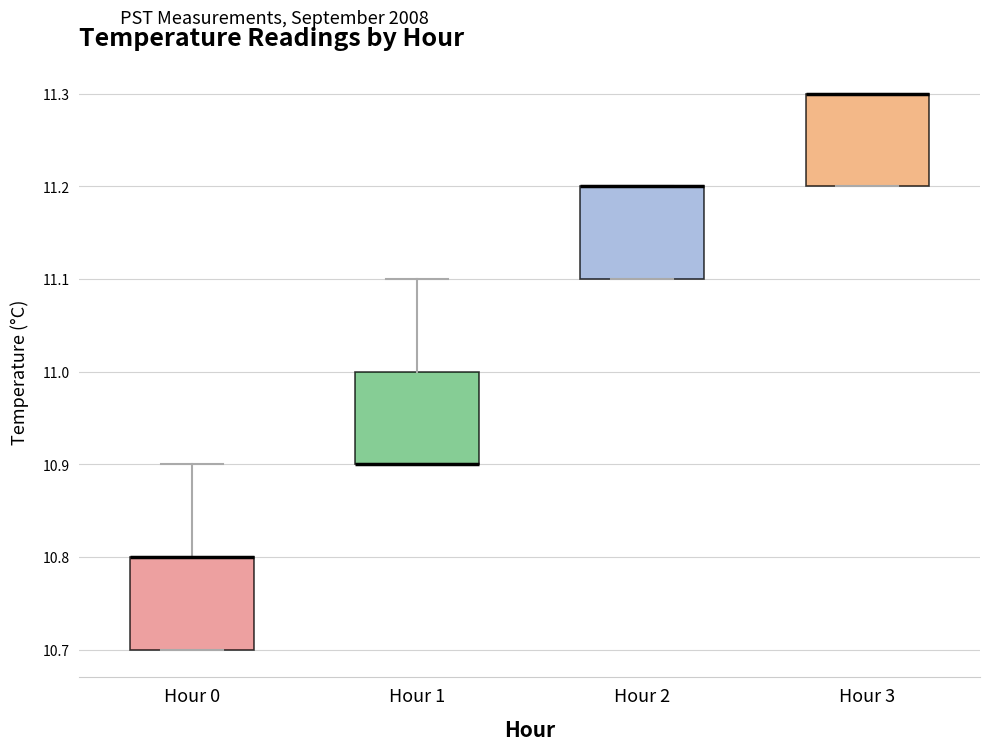

Reading left to right, read every box against the y-axis: the position of its median line, the range the box covers, and the ends of its whiskers. The values are not printed on the chart, so give them approximately, as read against the axis.

Hour 0: median 10.8 (drawn on the box's upper edge), box 10.7 to 10.8, whiskers 10.7 to 10.9
Hour 1: median 10.9 (drawn on the box's lower edge), box 10.9 to 11.0, whiskers 10.9 to 11.1
Hour 2: median 11.2 (drawn on the box's upper edge), box 11.1 to 11.2, whiskers 11.1 to 11.2
Hour 3: median 11.3 (drawn on the box's upper edge), box 11.2 to 11.3, whiskers 11.2 to 11.3